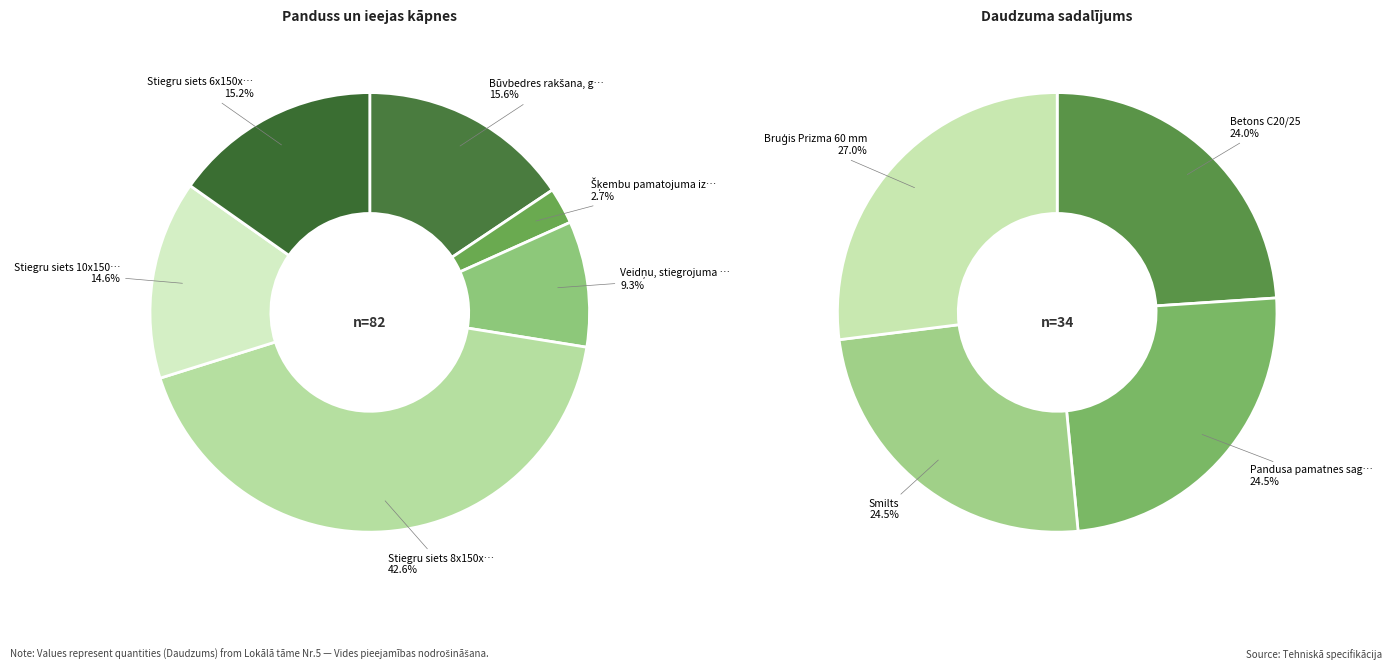

Between Stiegru siets 8x150x150 and Šķembu pamatojuma izbūve, which is larger?

Stiegru siets 8x150x150